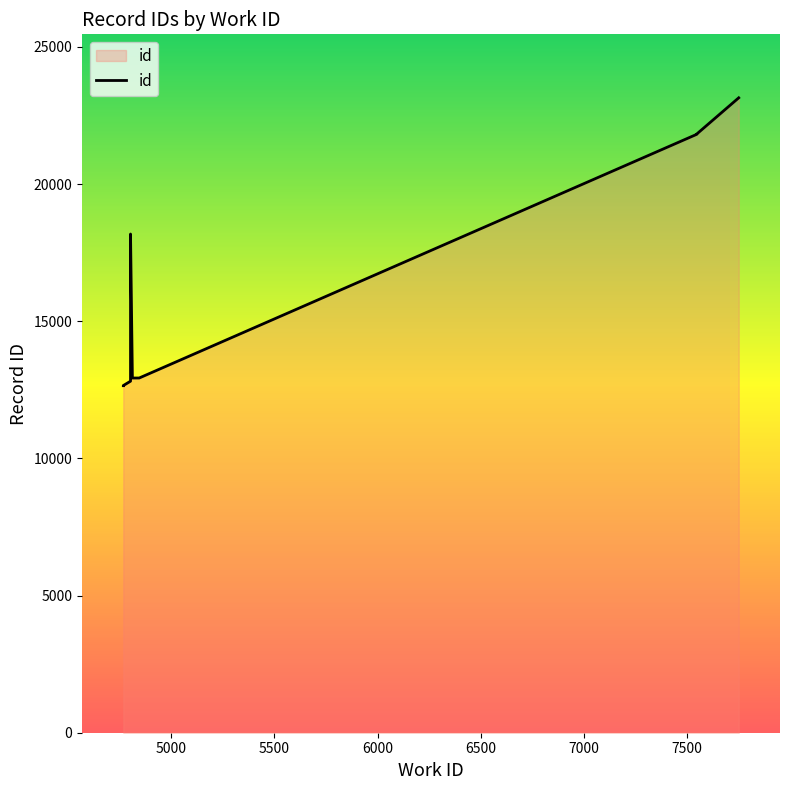

What is the minimum value shown in the chart?

12651